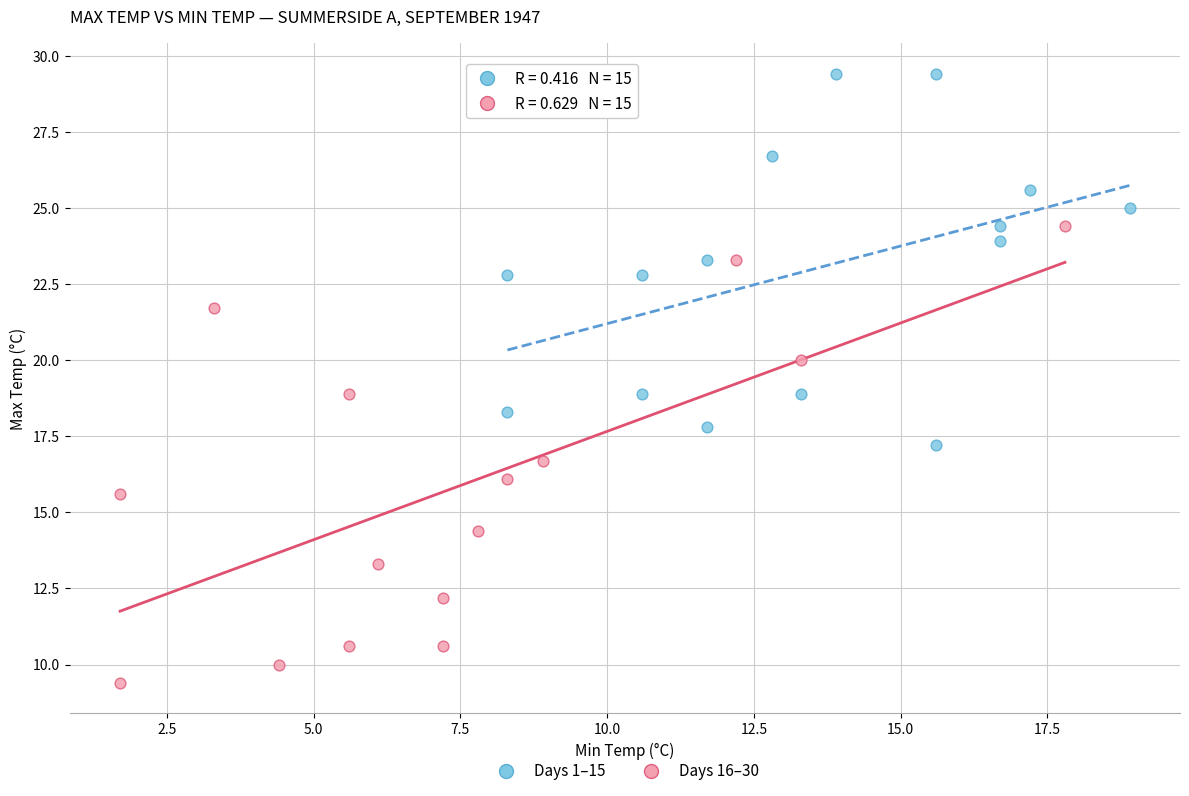

Which series has the largest Y range (max minus min)?

Days 16–30